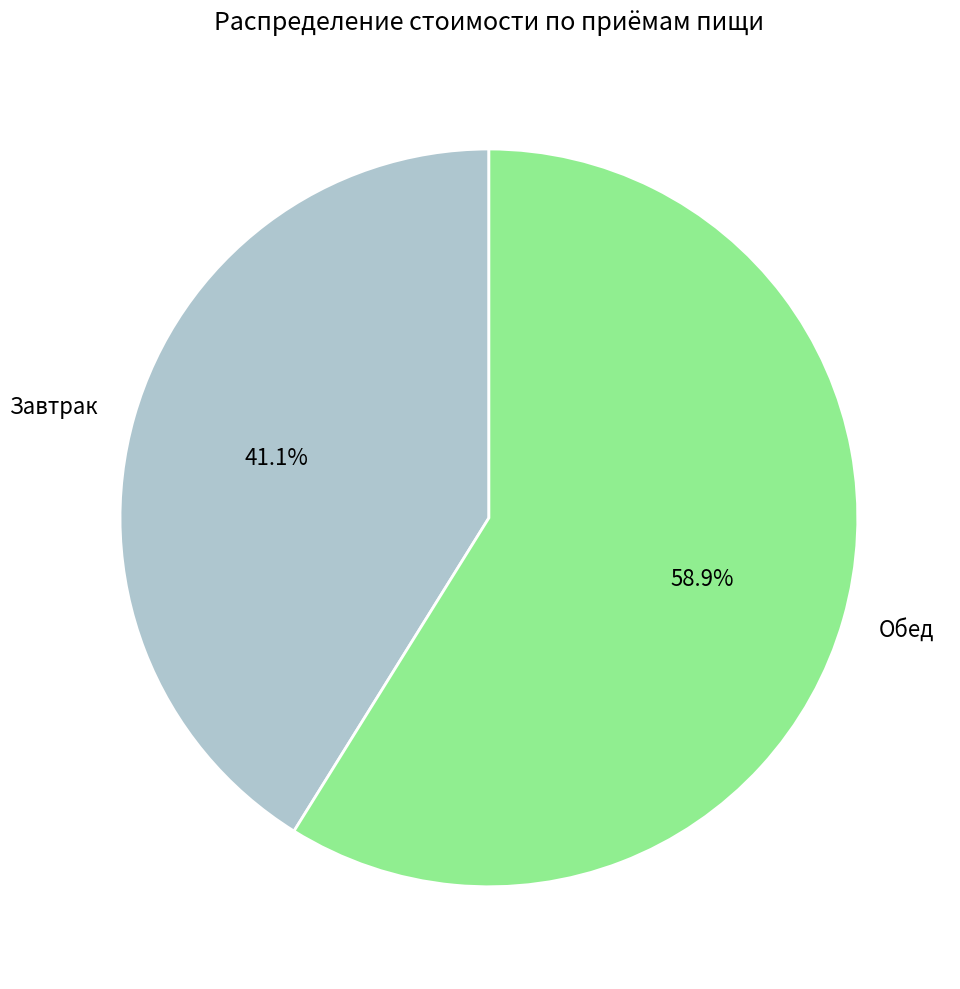

To the nearest percent, what portion does Завтрак represent?

41%